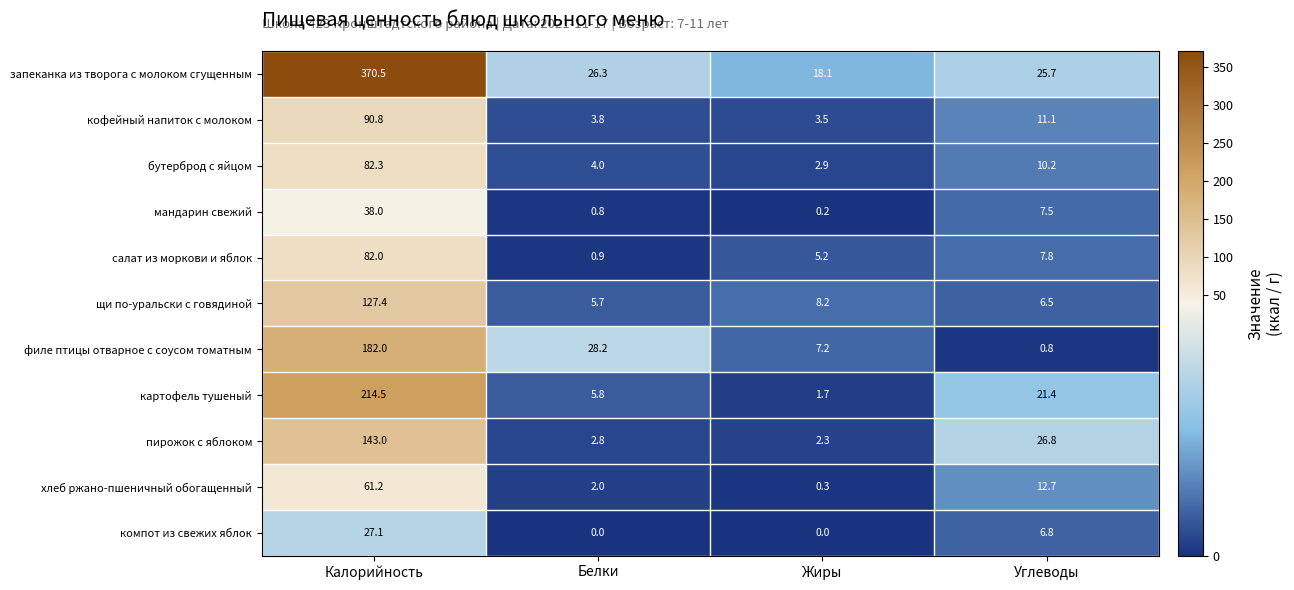

What is the spread (max minus min) of values at Белки?

28.2